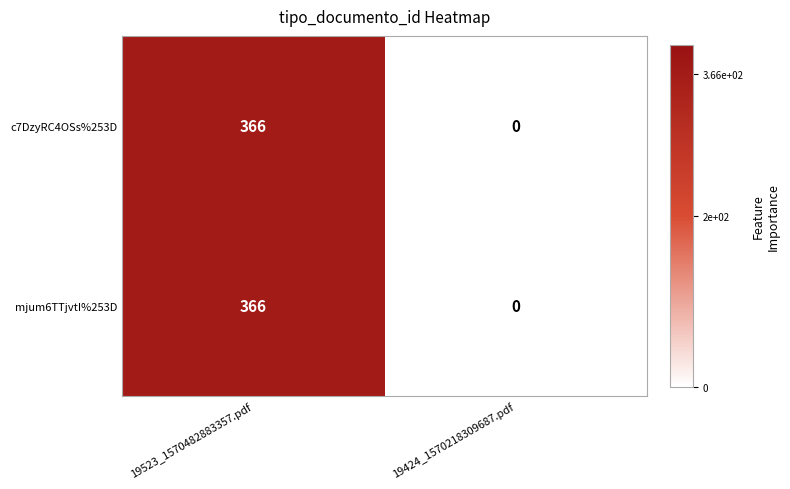

The value of mjum6TTjvtI%253D at 19523_1570482883357.pdf is 177. True or false?

False